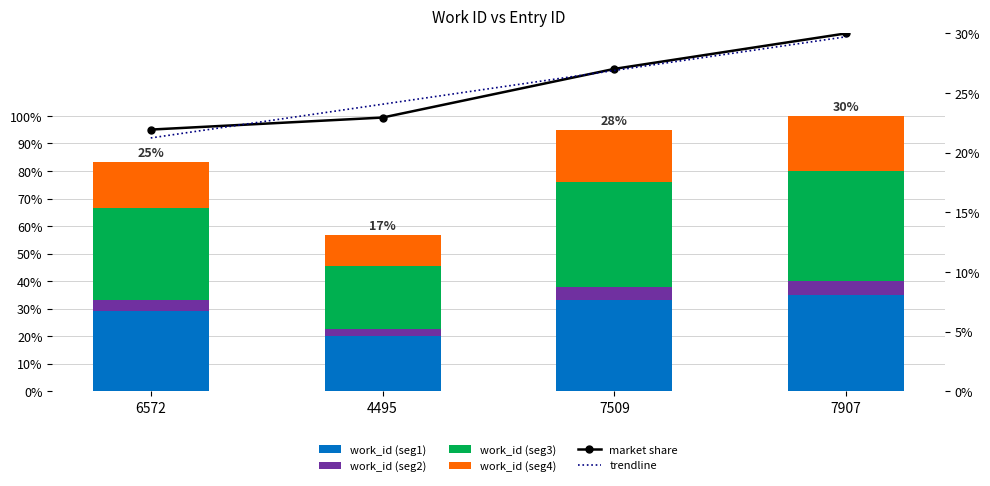

At which category does the chart reach its minimum across all series?

4495